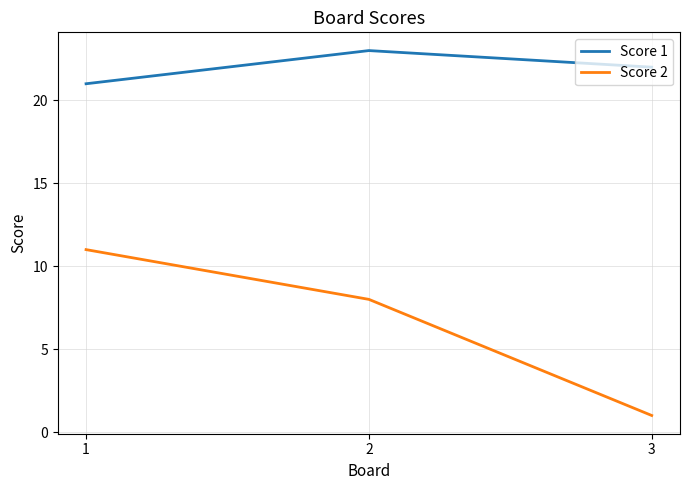

At which label is Score 2 closest to 6?

2